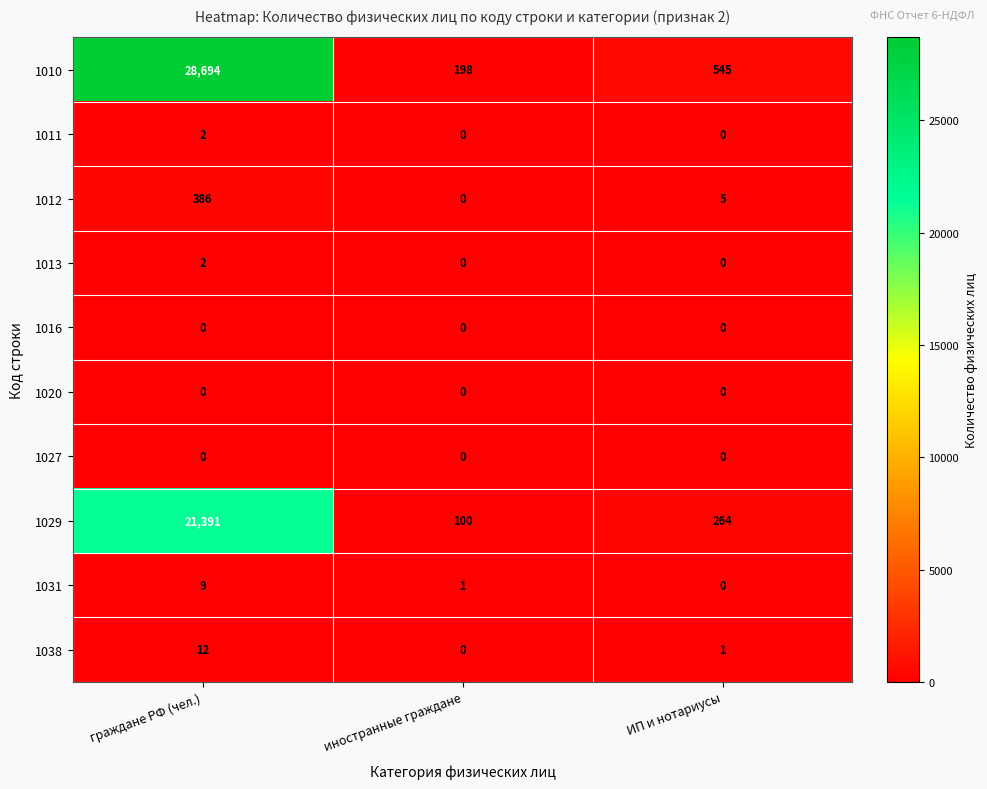

Count the 1013 values in the range 0 to 2.

3